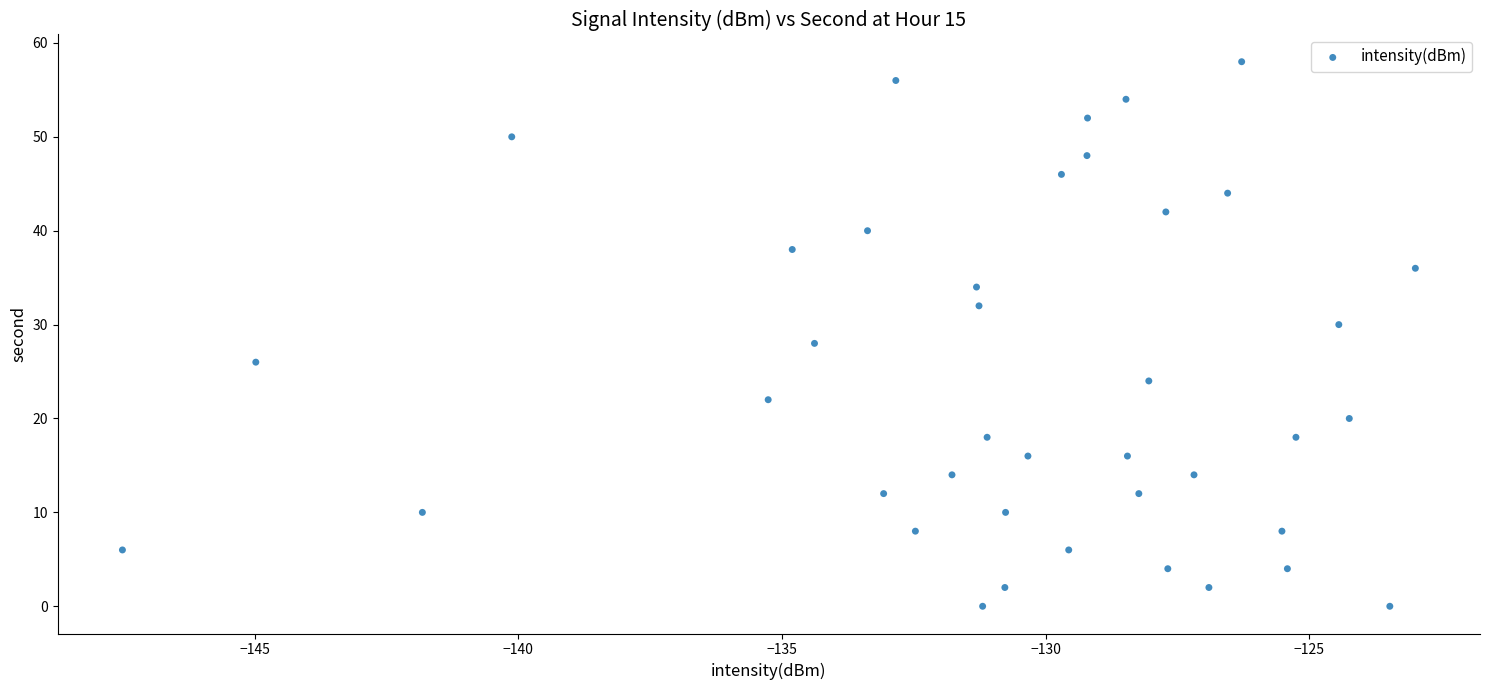

What is the range of Y values (max minus min)?

58